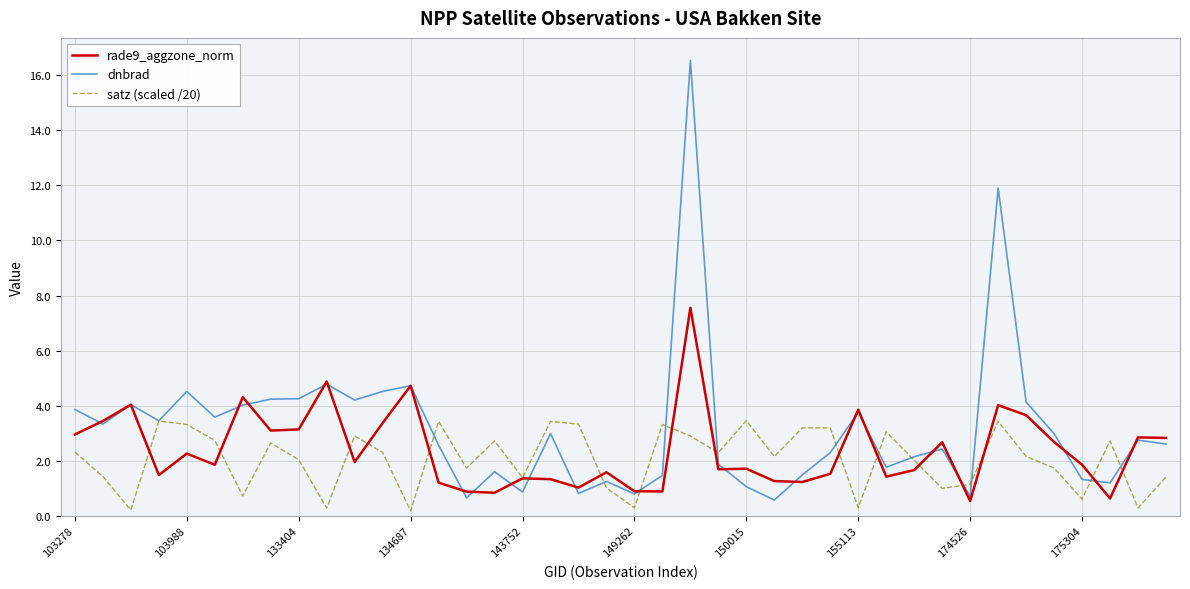

Which series has the largest range (max minus min)?

dnbrad